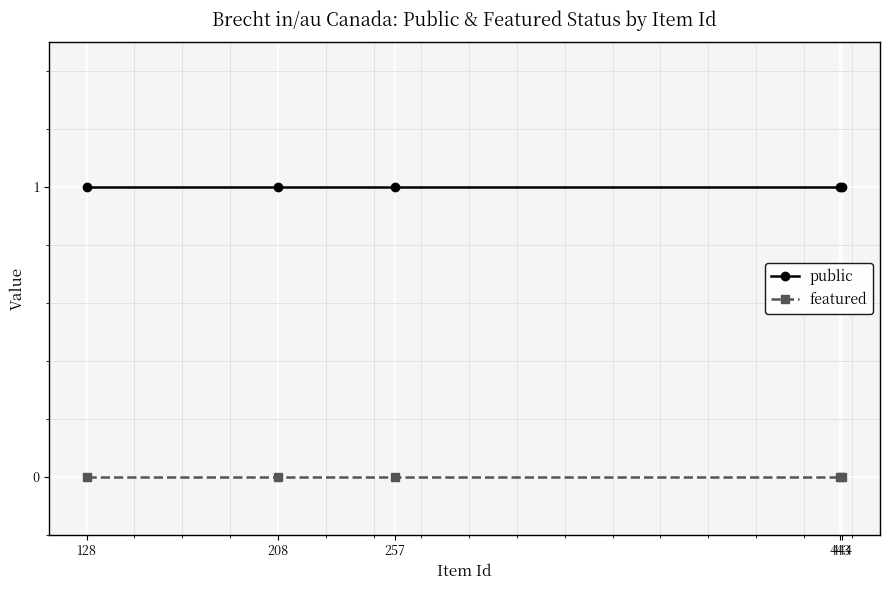

Read the public value at 443.

1